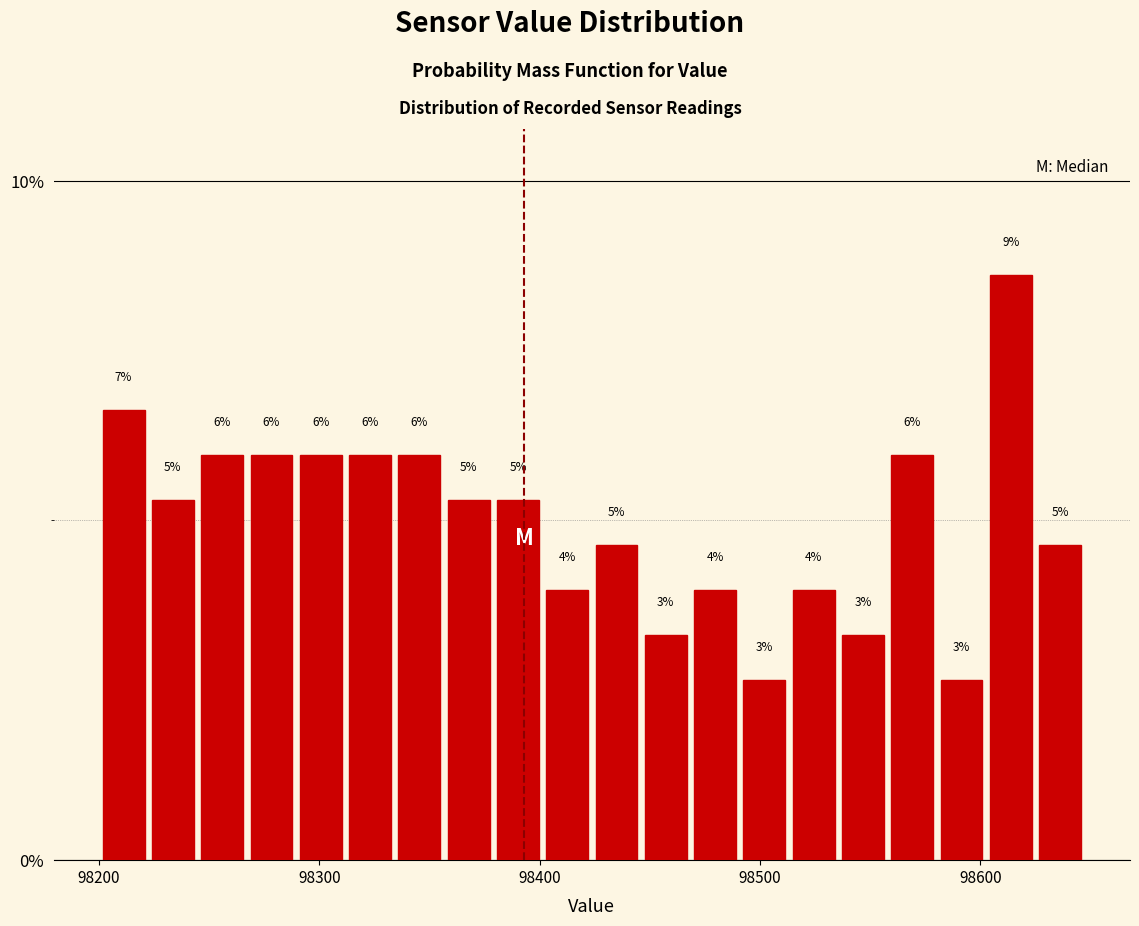

Around what value on the x-axis is the tallest bar? Give the approximate position of its centre, as read against the axis.

98610